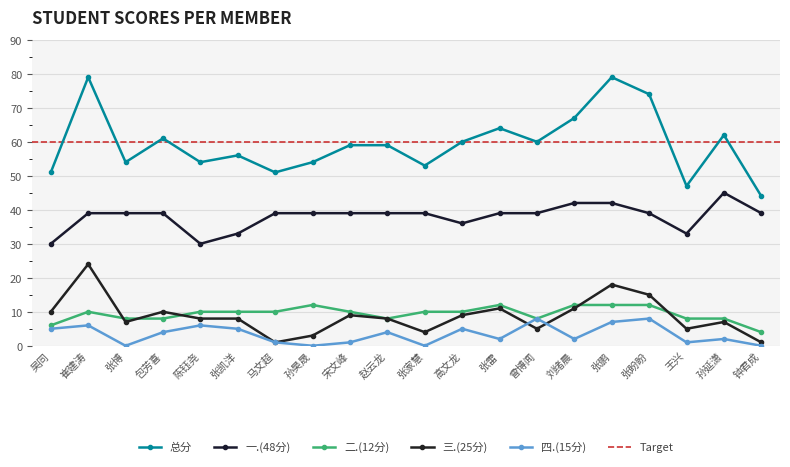

Rank the series by their maximum value, from highest to lowest.

总分, 一.(48分), 三.(25分), 二.(12分), 四.(15分)